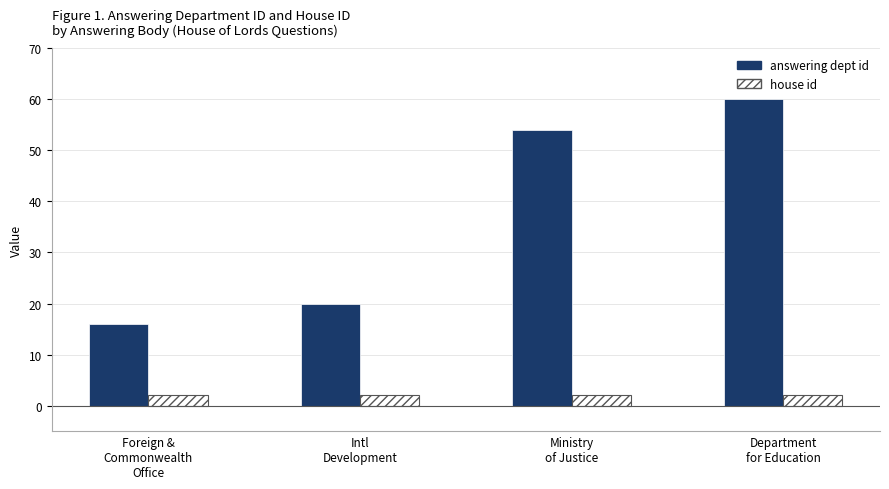

How many groups of bars are there?

4